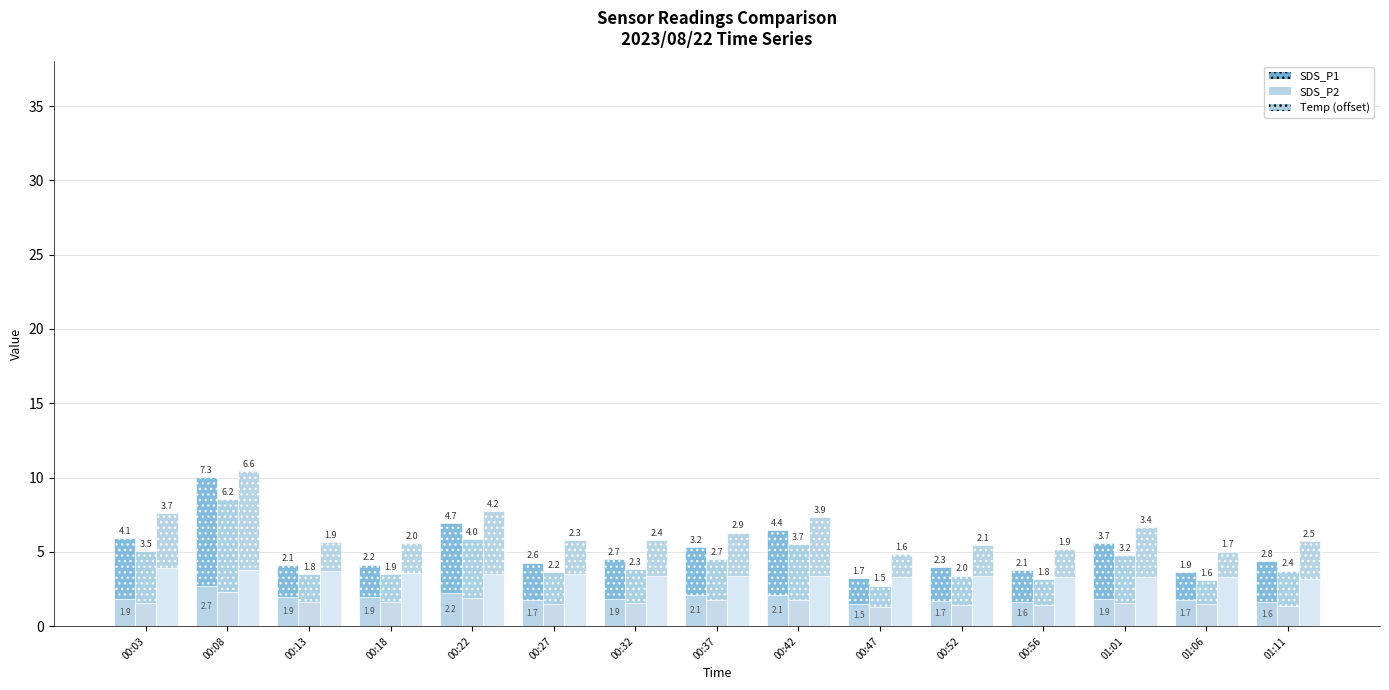

Are the bars grouped side by side (vs. stacked)?

Yes